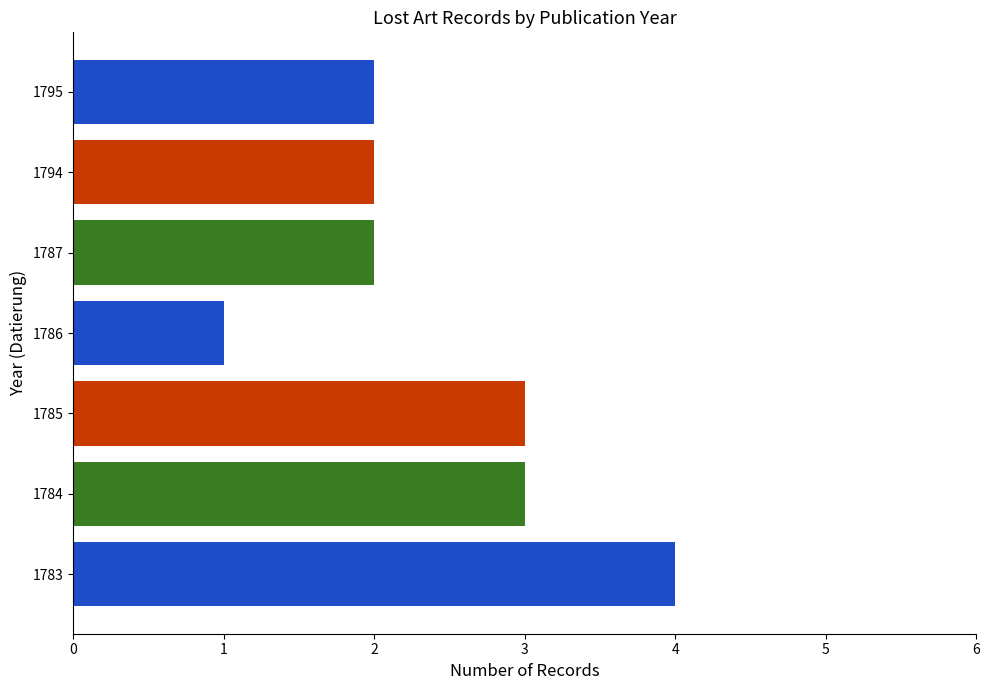

How many series are shown in this chart?

7